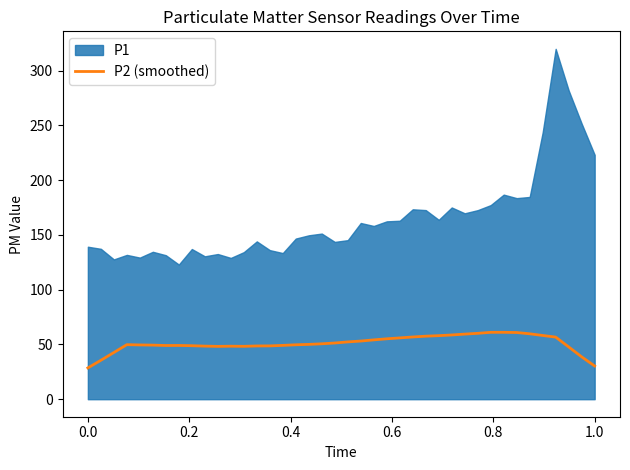

What is the maximum value for P2 (smoothed)?

61.1